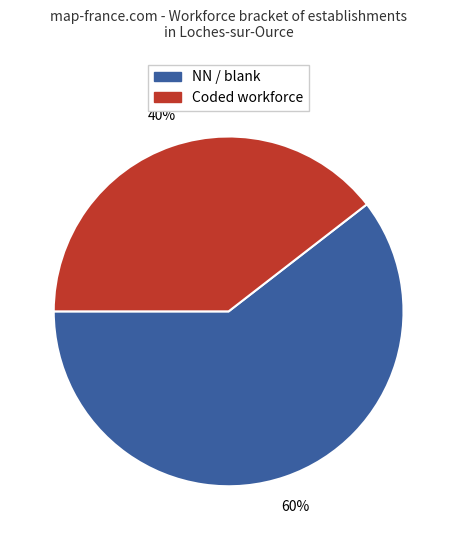

To the nearest percent, what is the average slice percentage?

50%